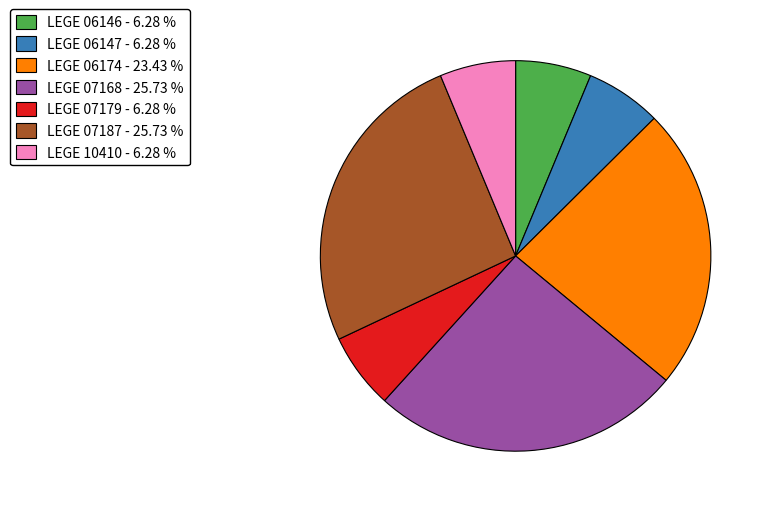

How many segments does this pie chart have?

7